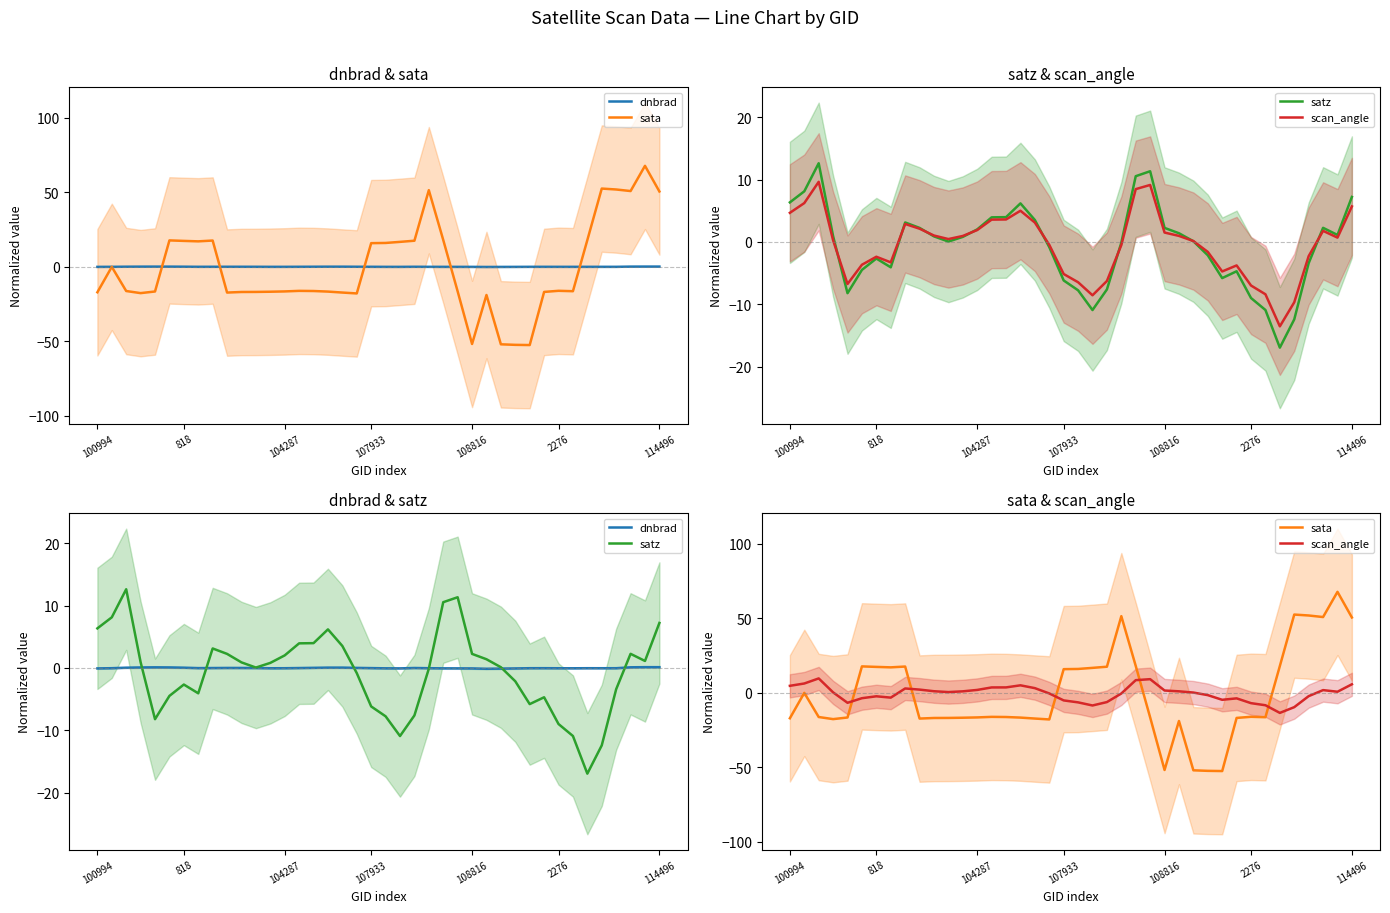

What is the average value of the satz series?

-0.7